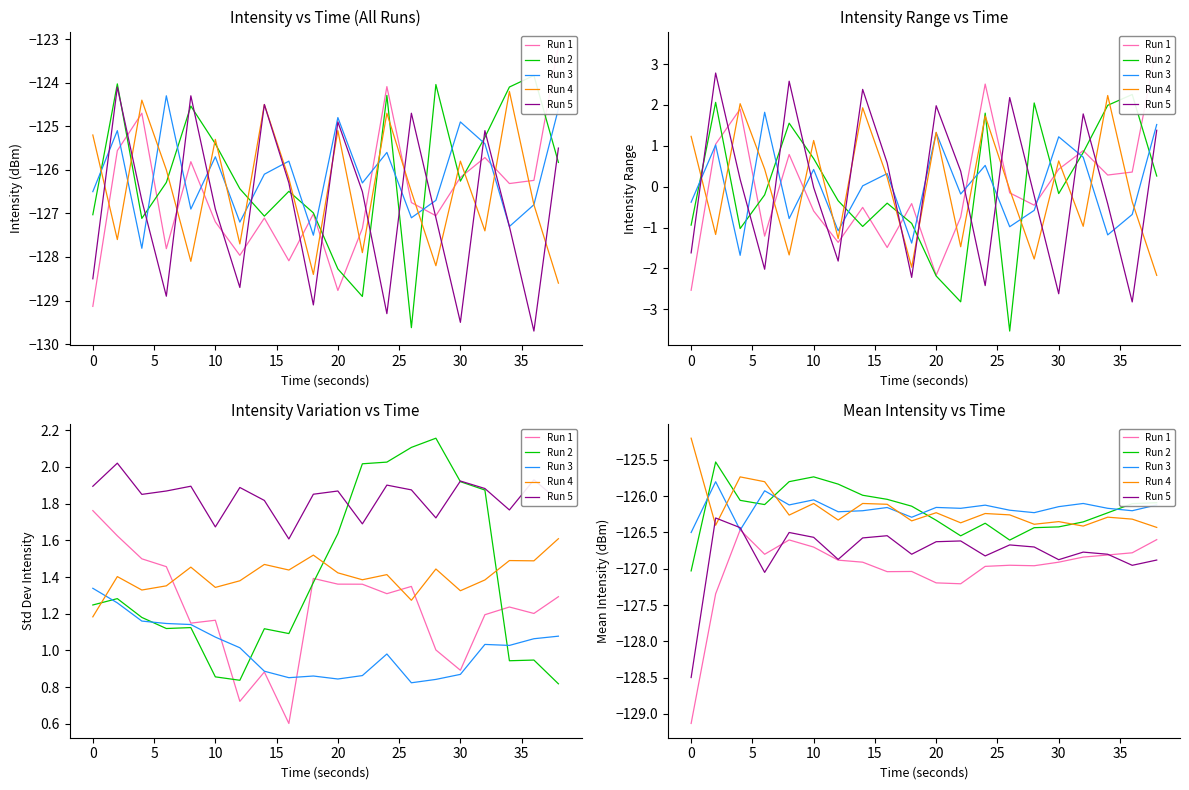

After their last crossing, which series has the higher values: Run 3 or Run 4?

Run 3